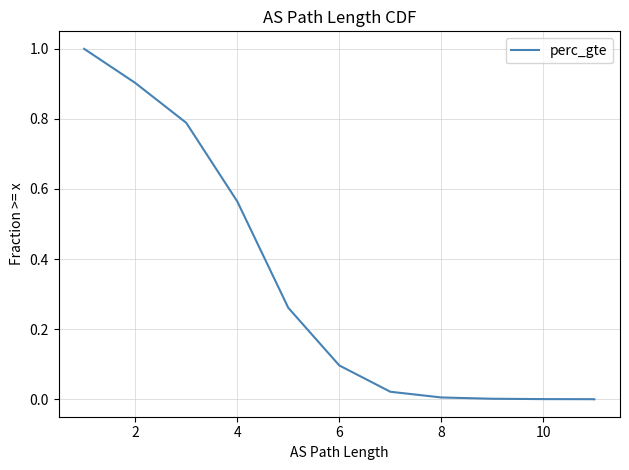

How many lines are shown in the chart?

1